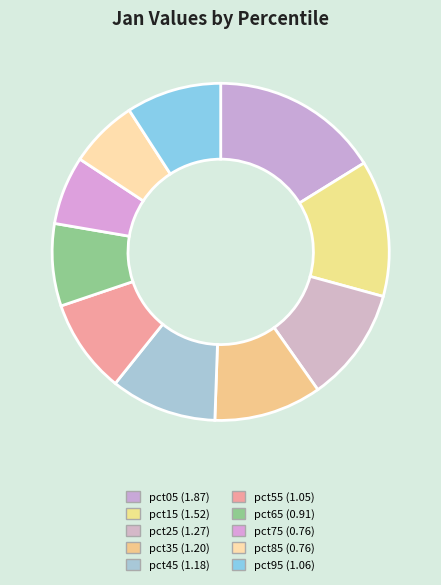

How many segments does this pie chart have?

10